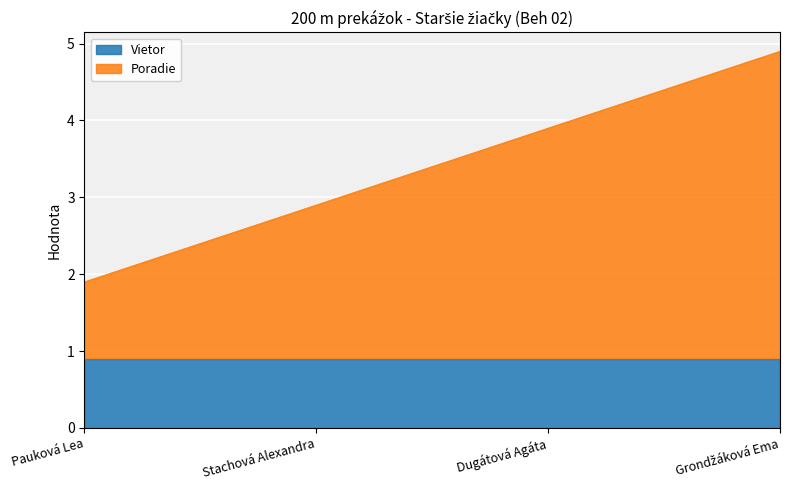

The value at Pauková Lea is 2.7. True or false?

False